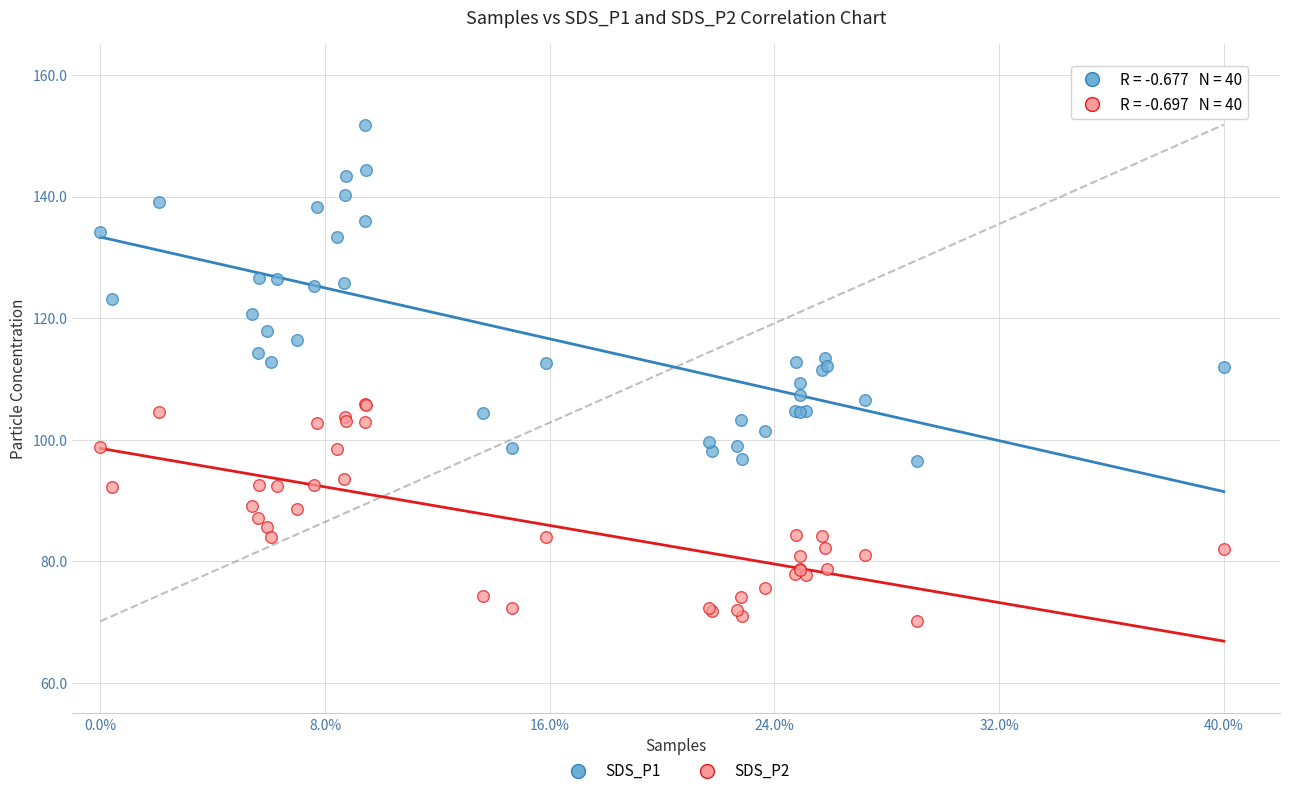

Which series has the largest Y range (max minus min)?

SDS_P1